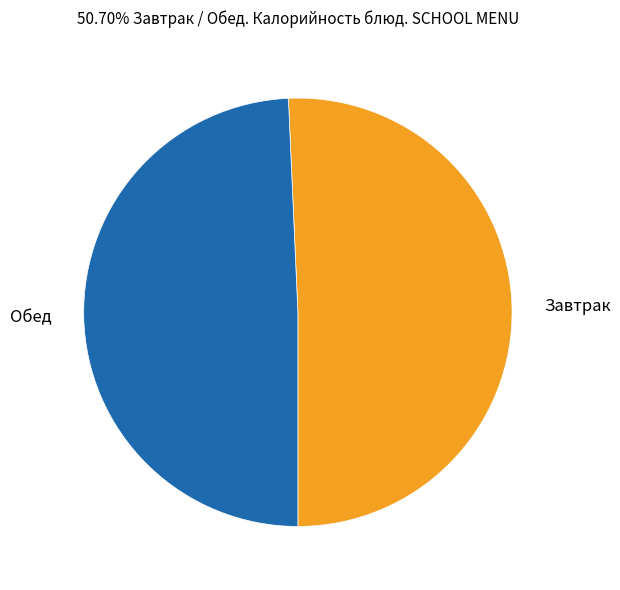

Which slice is the smallest?

Обед